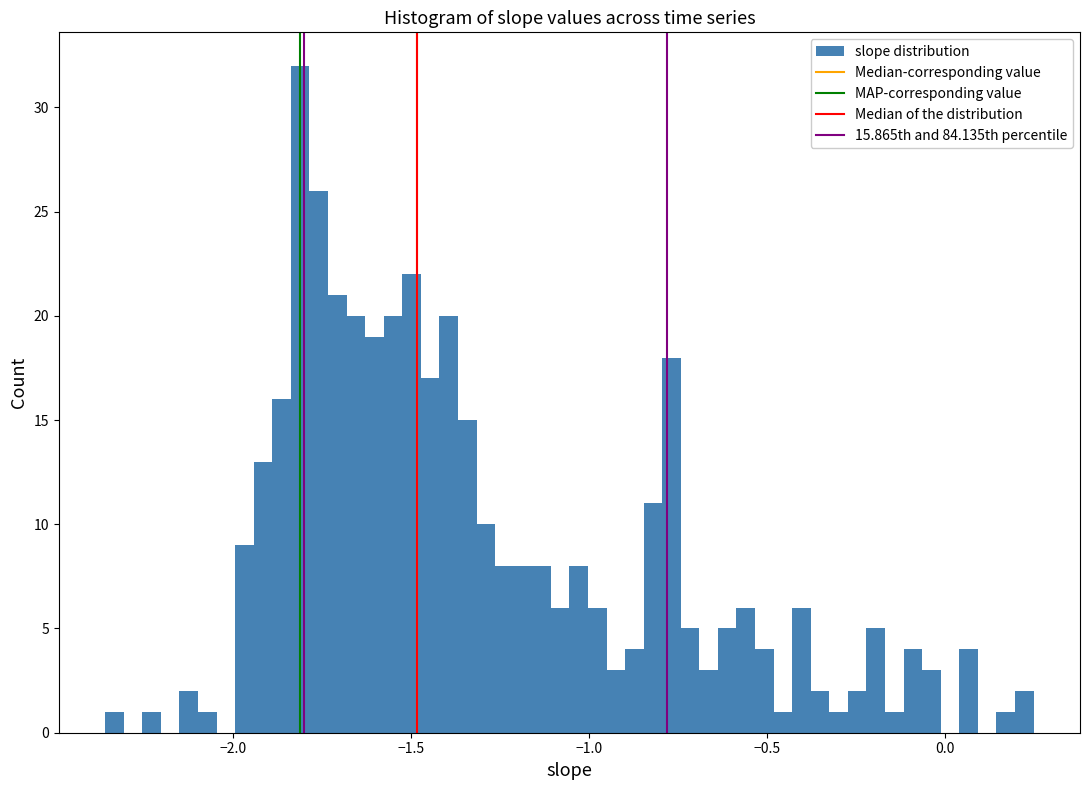

Read against the x-axis, roughly where is the centre of the tallest bar?

-1.80